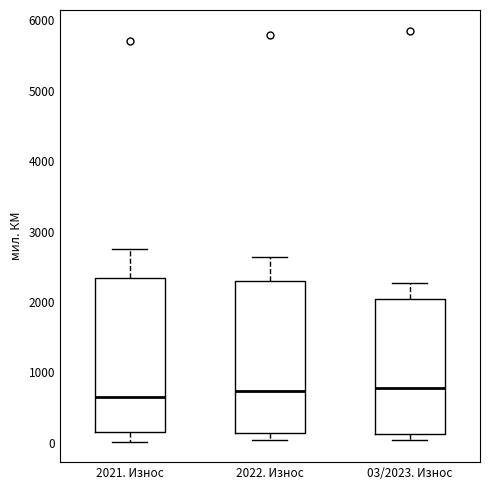

Where is the lower edge of the box for 2022. Износ on the y-axis? The values are not printed on the chart, so give them approximately, as read against the axis.

100